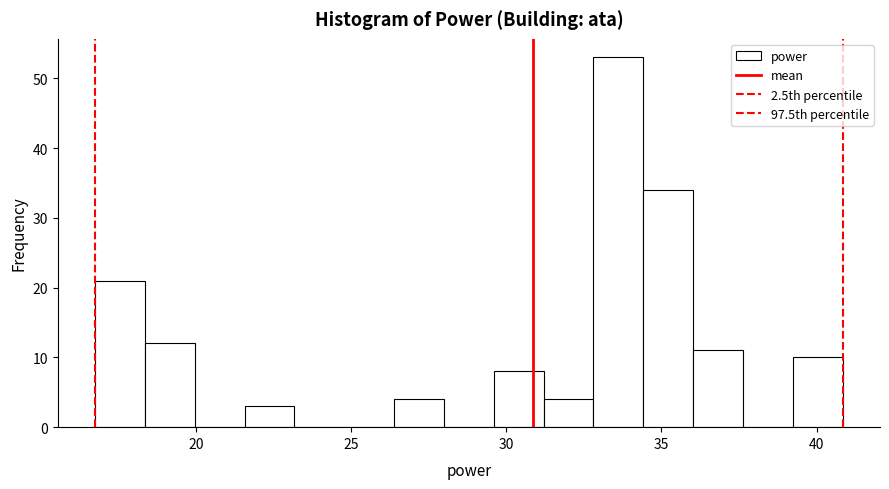

Read against the x-axis, roughly where is the centre of the tallest bar?

33.5